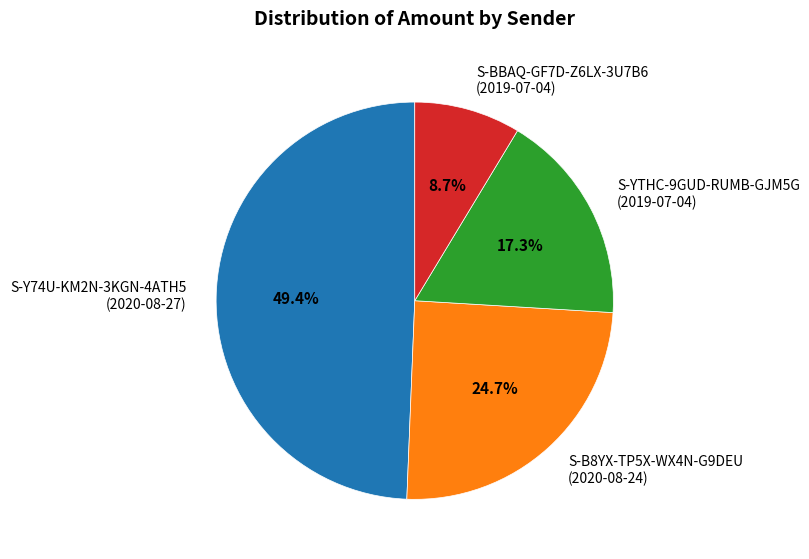

Which has a higher value, S-Y74U-KM2N-3KGN-4ATH5 (2020-08-27) or S-BBAQ-GF7D-Z6LX-3U7B6 (2019-07-04)?

S-Y74U-KM2N-3KGN-4ATH5 (2020-08-27)